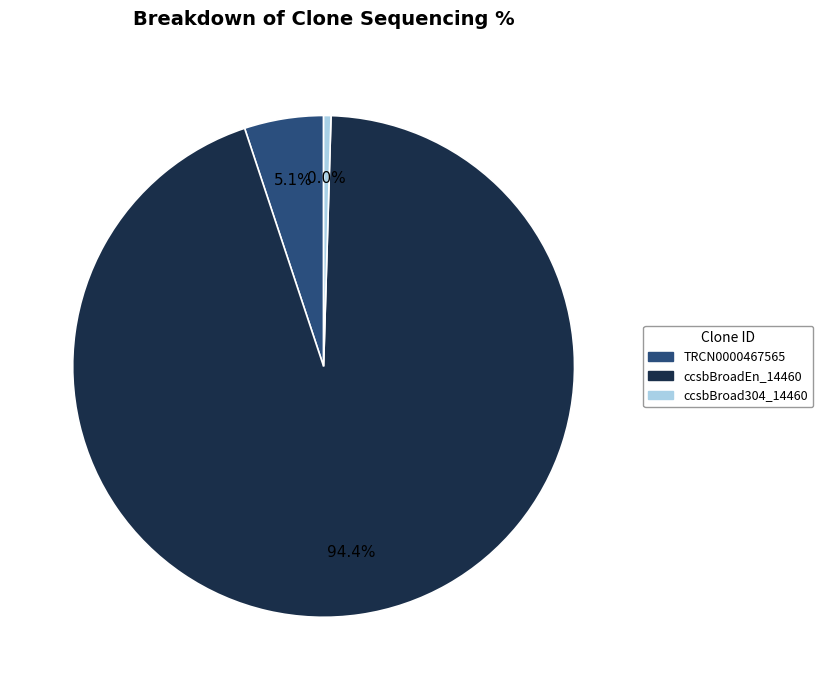

True or false: ccsbBroadEn_14460 accounts for 95% of the total.

True